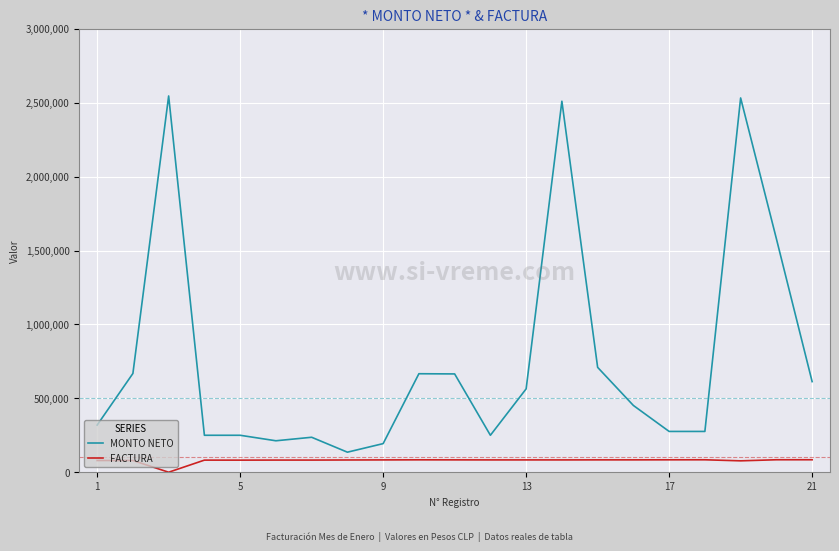

What is the average value of the FACTURA series?

78631